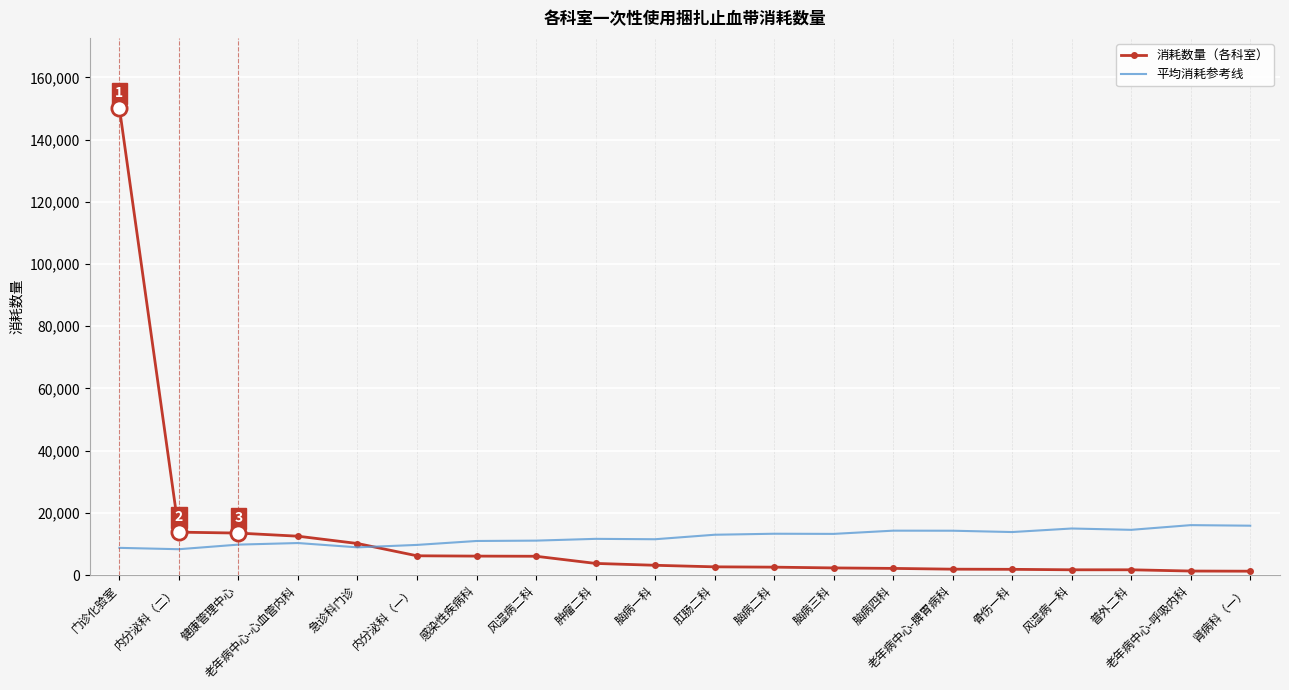

Which series has the widest spread of values?

消耗数量（各科室）